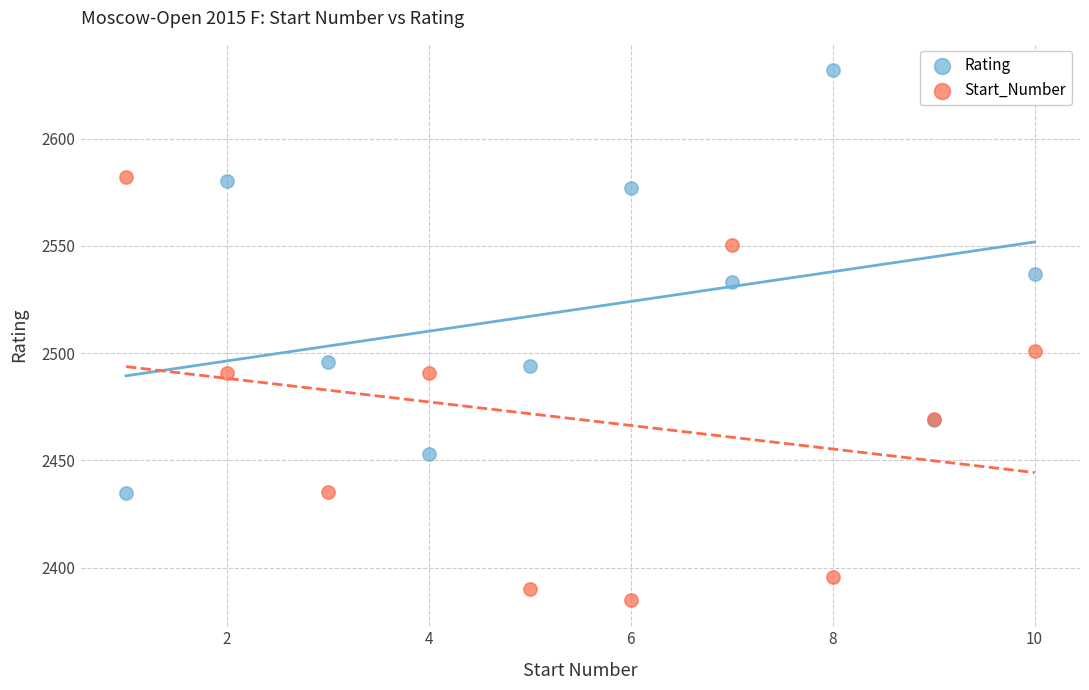

Which series contains the highest Y value?

Rating